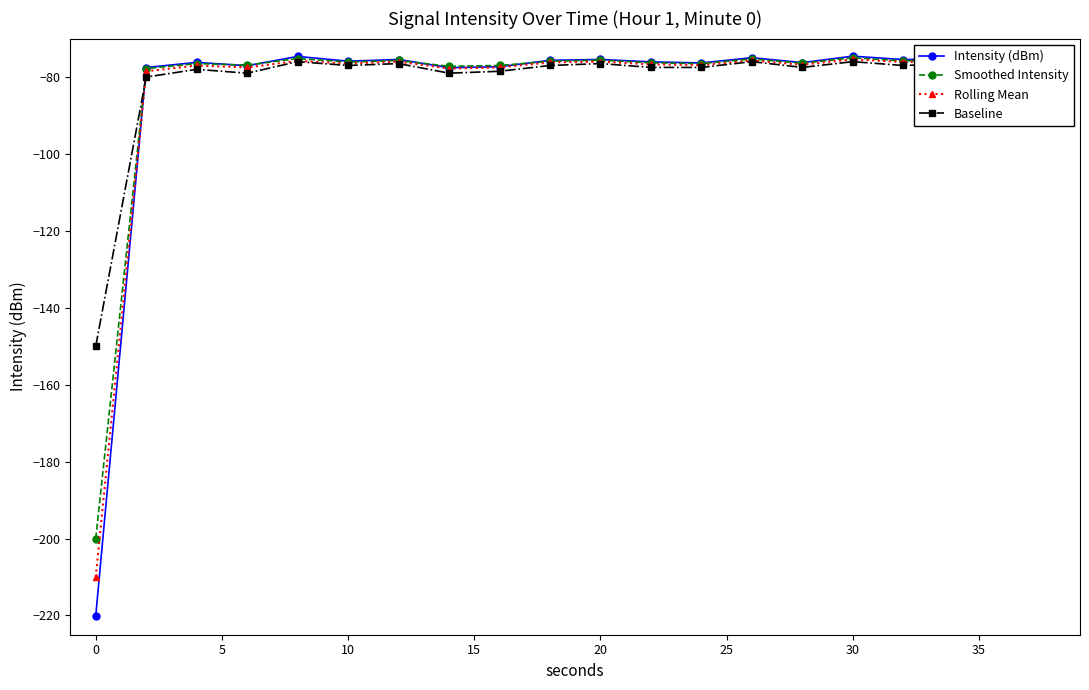

What is the average value of the Rolling Mean series?

-83.3